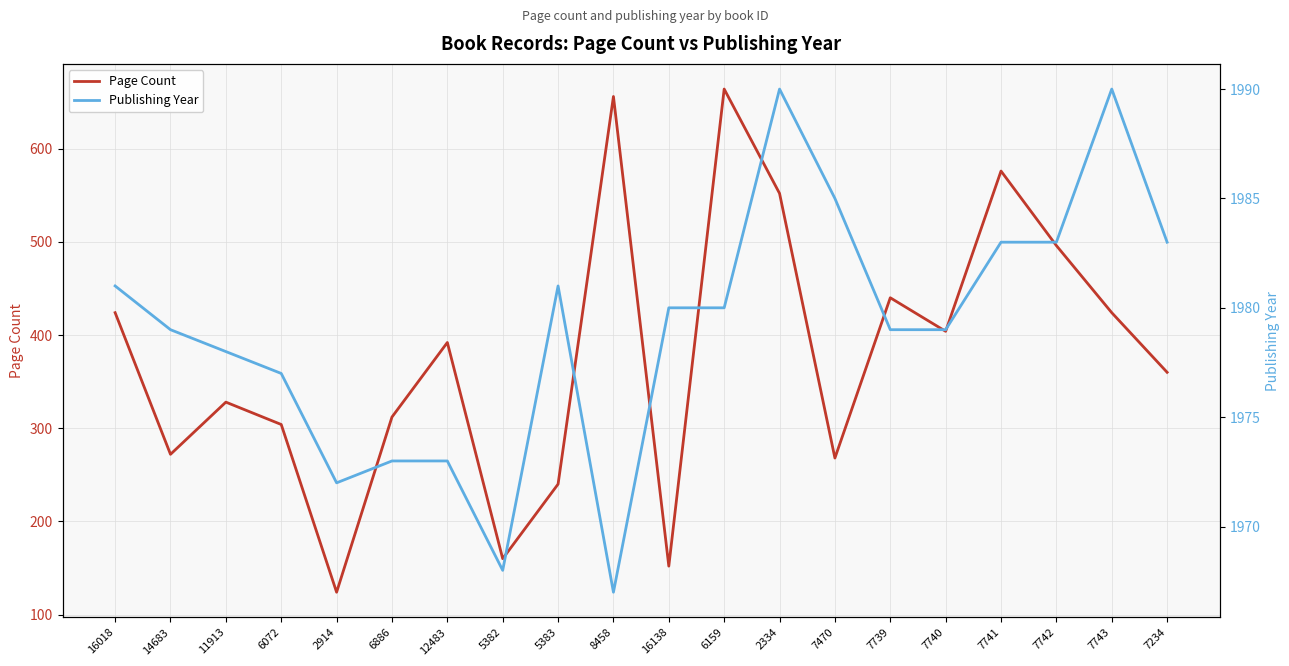

What is the average value of the Page Count series?

377